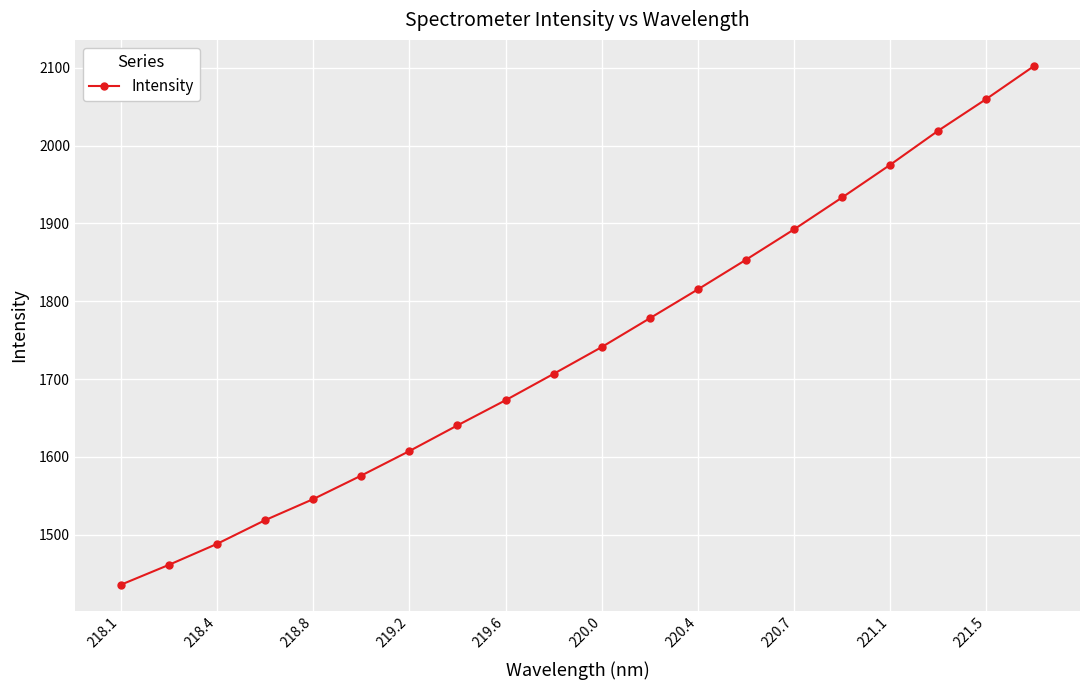

True or false: there are more than 2 points higher than both neighbors.

False